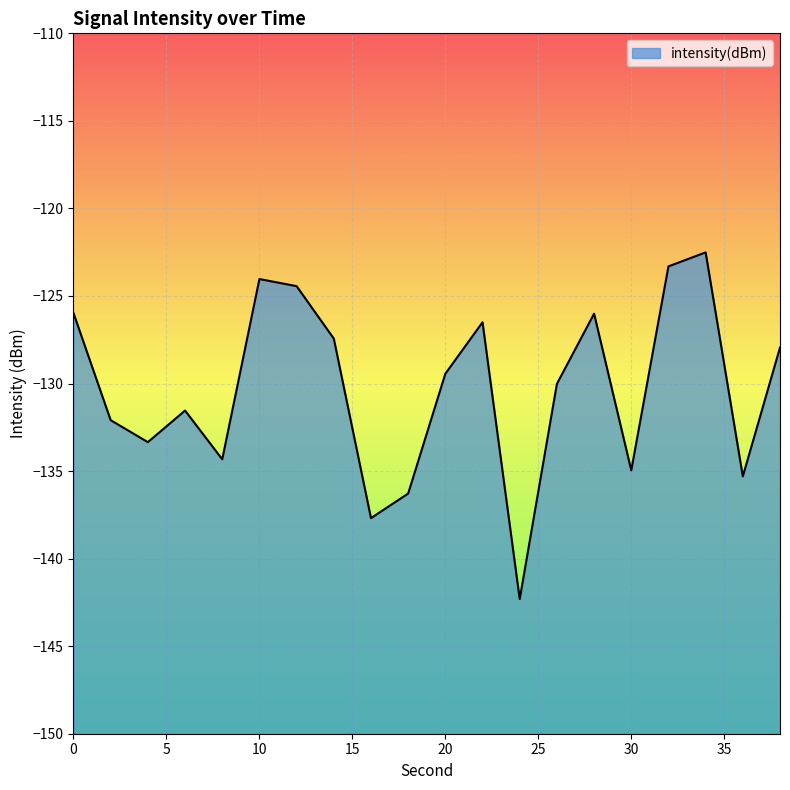

What is the difference between the maximum and second lowest values?

15.2